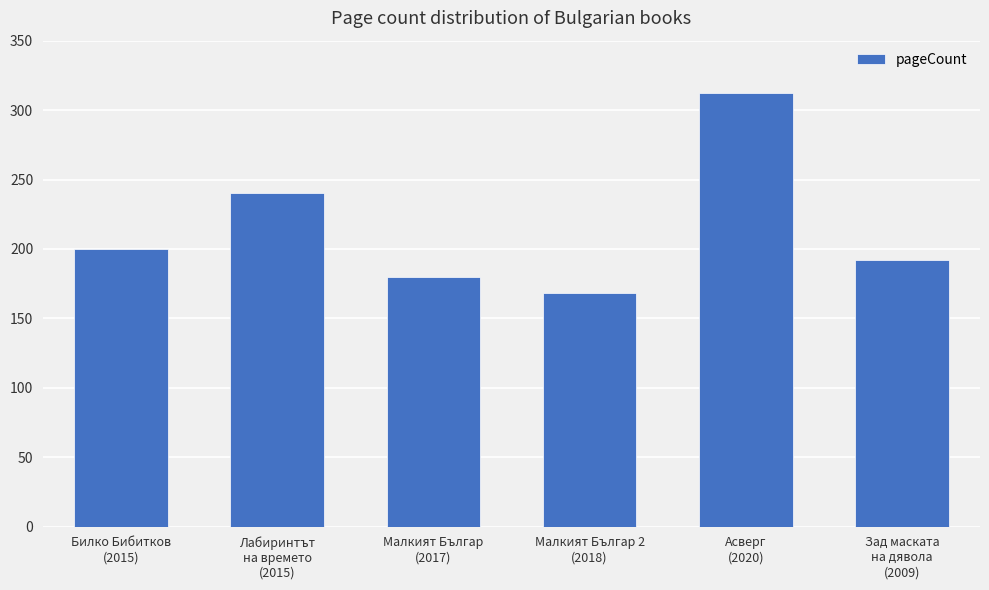

True or false: the data shows 312 at Асверг
(2020).

True